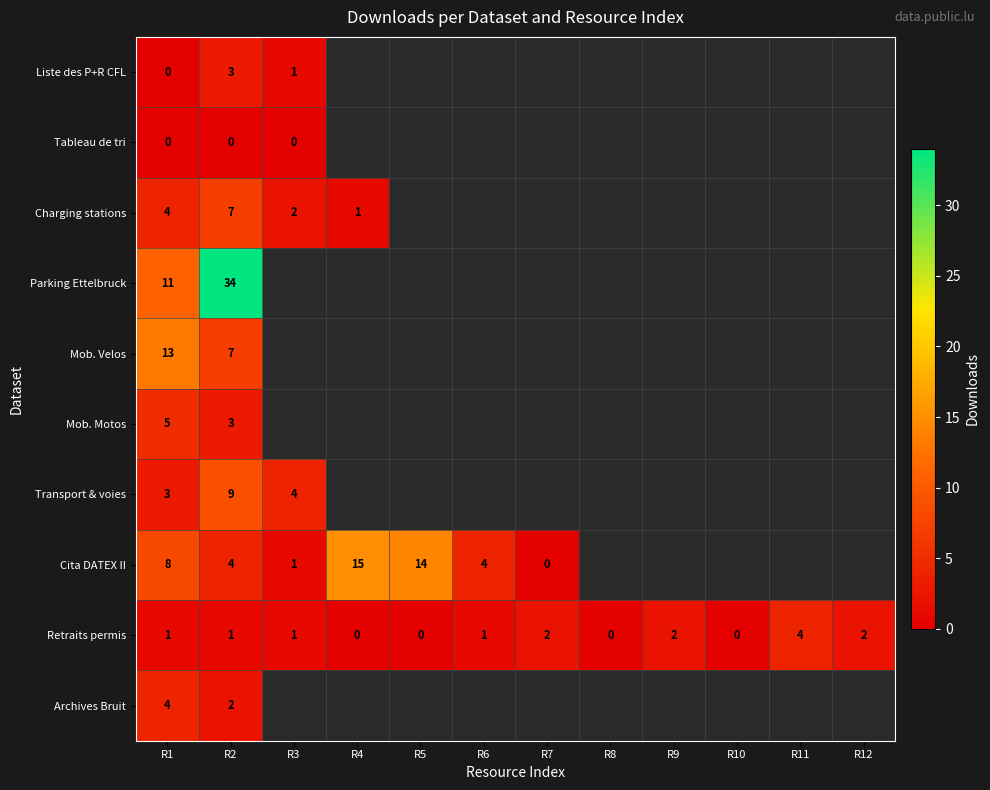

Is it true that Parking Ettelbruck equals 18 at R2?

False